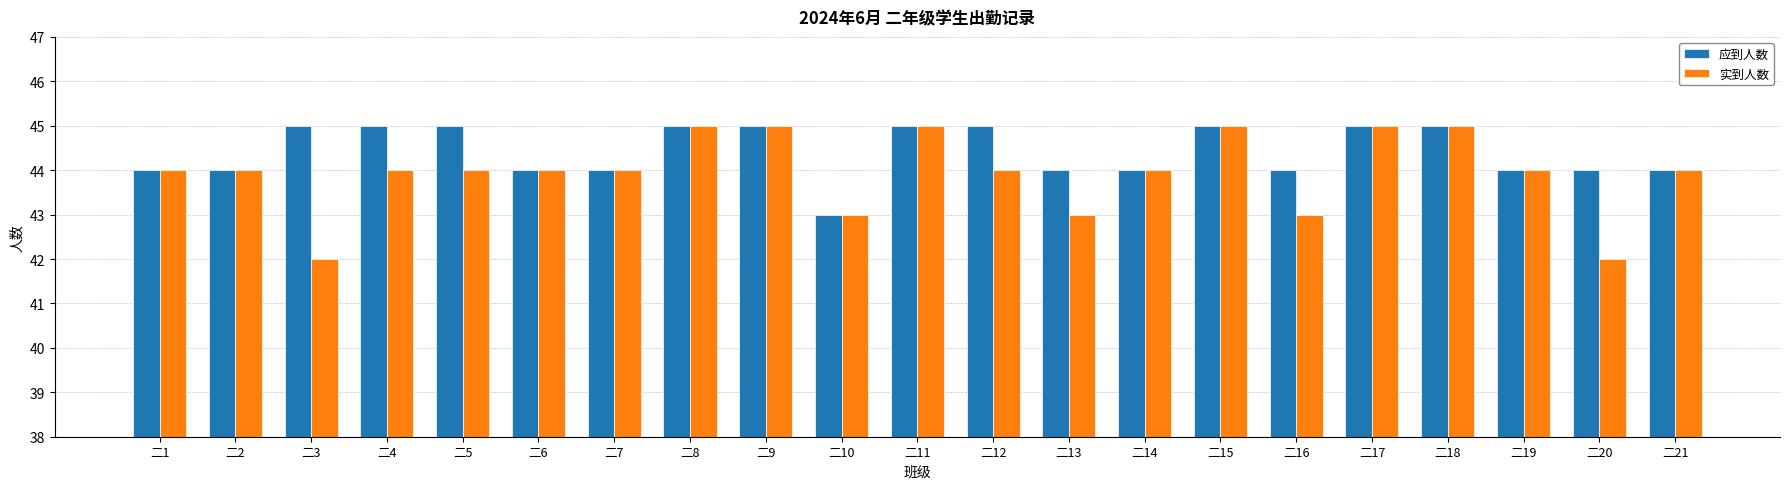

What is the approximate value of 实到人数 at 二6?

44